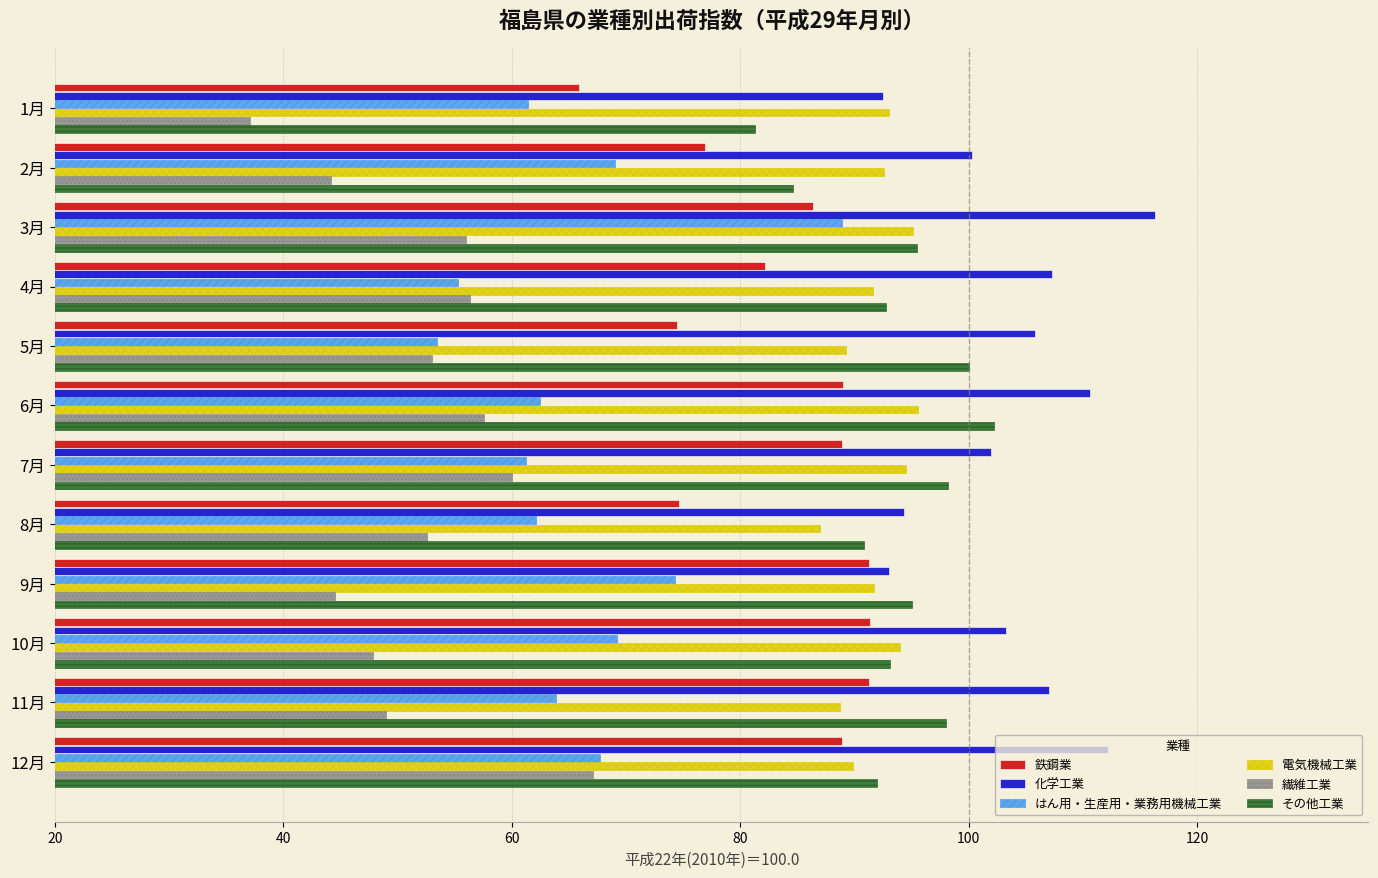

Is the value of 電気機械工業 at 7月 greater than the value of その他工業 at 7月?

No